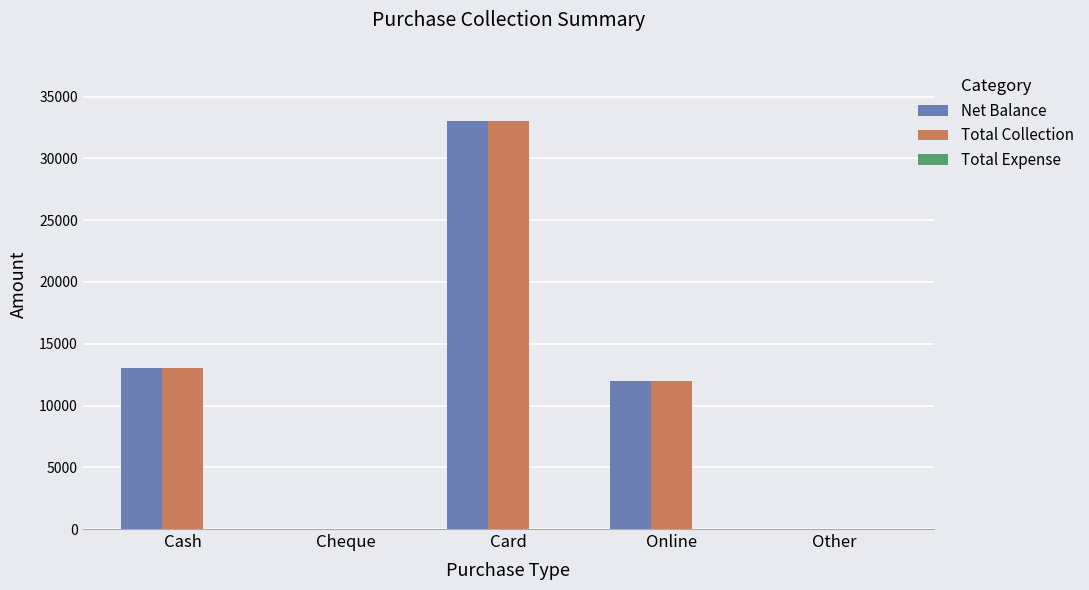

What is the total value across all series at Card?

66000